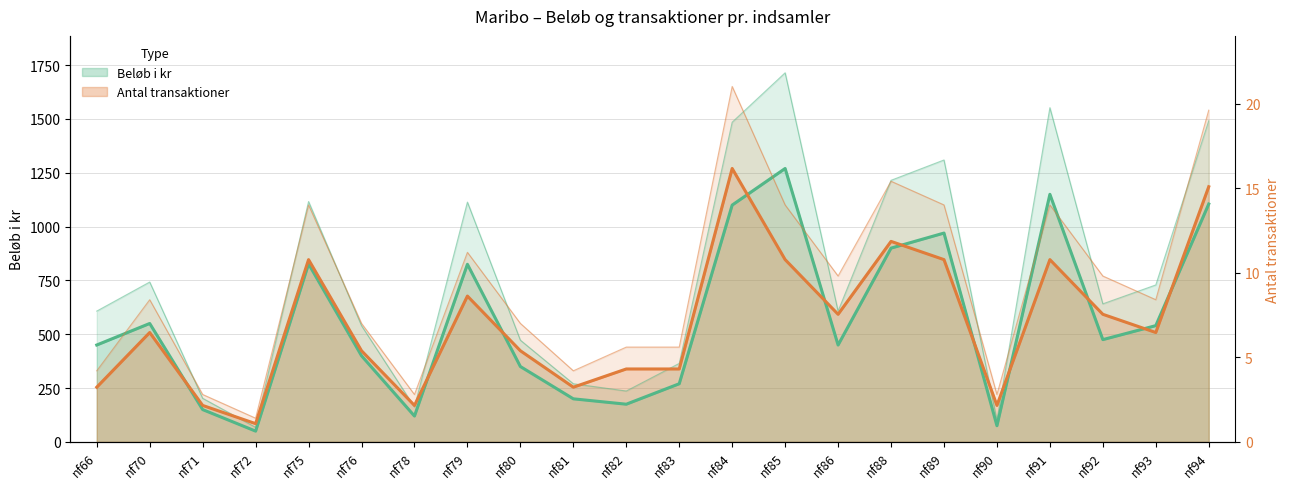

How many data points in Antal transaktioner are above 508?

10